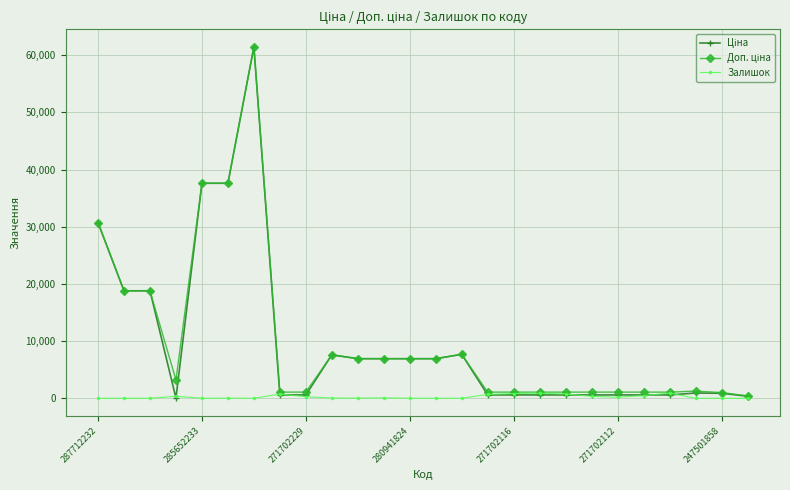

How many distinct data groups are displayed?

3